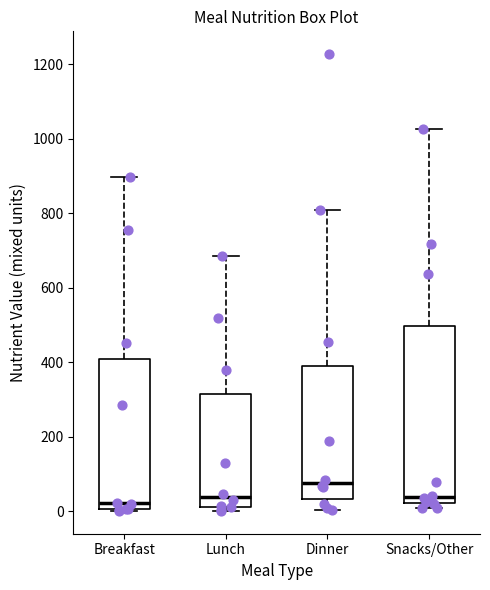

Reading left to right, read every box against the y-axis: the position of its median line, the range the box covers, and the ends of its whiskers. The values are not printed on the chart, so give them approximately, as read against the axis.

Breakfast: median 20, box 0 to 400, whiskers 0 to 900
Lunch: median 40, box 20 to 320, whiskers 0 to 680
Dinner: median 80, box 40 to 380, whiskers 0 to 800
Snacks/Other: median 40, box 20 to 500, whiskers 0 to 1020